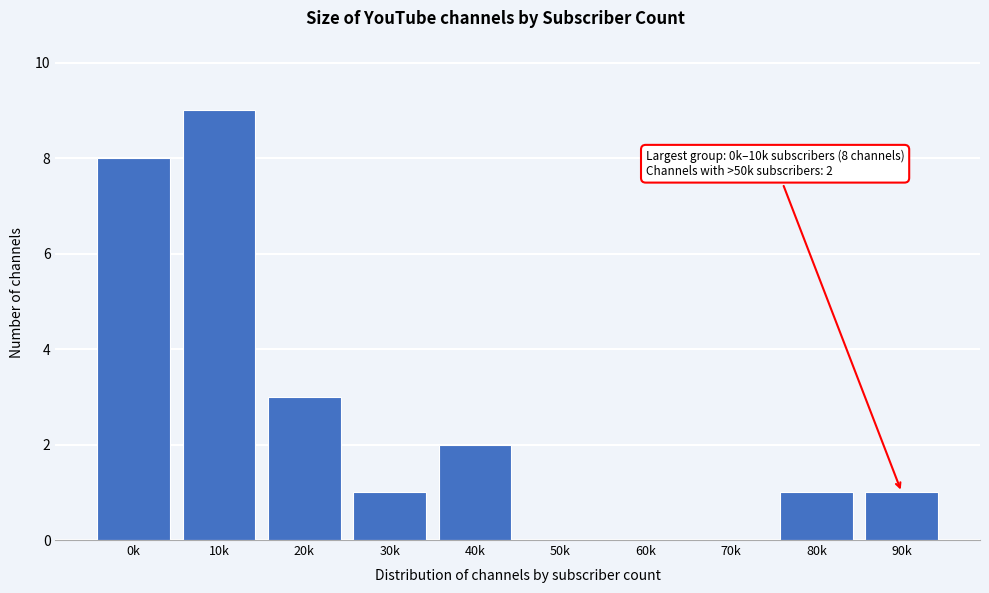

Reading right to left, what are all the values shown in this chart?

90k=1	80k=1	70k=0	60k=0	50k=0	40k=2	30k=1	20k=3	10k=9	0k=8